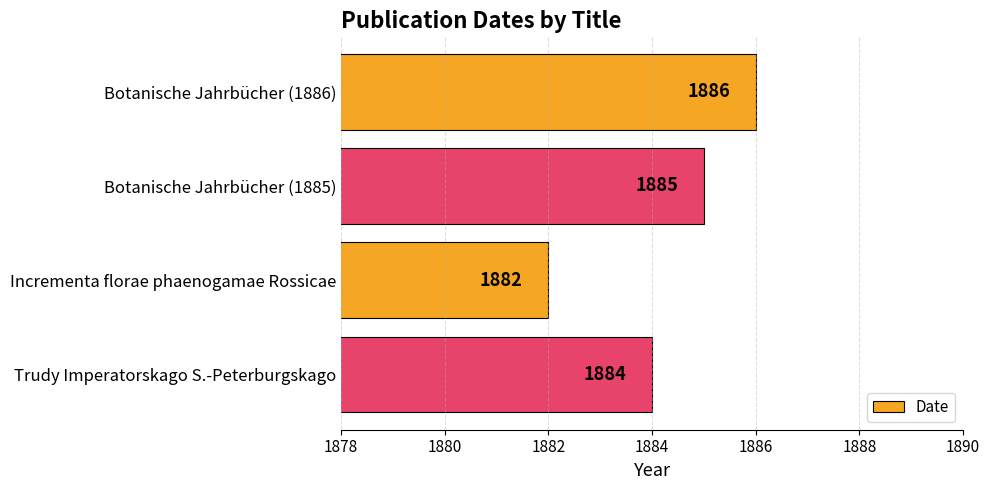

What is the ratio of the value at Trudy Imperatorskago S.-Peterburgskago to the value at Botanische Jahrbücher (1886)?

1.0